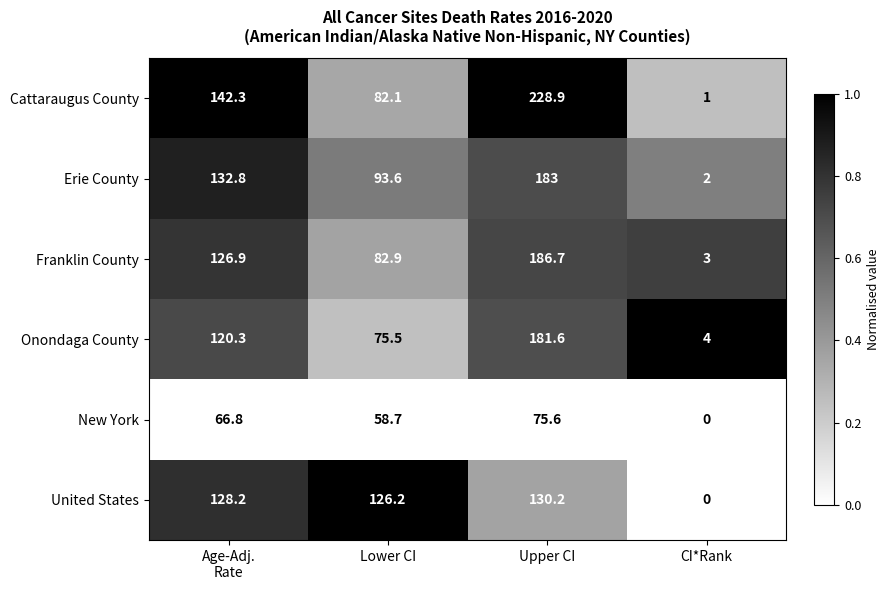

Reading left to right, list all the values displayed in this chart.

Cattaraugus County: 142.3	82.1	228.9	1.0
Erie County: 132.8	93.6	183.0	2.0
Franklin County: 126.9	82.9	186.7	3.0
Onondaga County: 120.3	75.5	181.6	4.0
New York: 66.8	58.7	75.6	0.0
United States: 128.2	126.2	130.2	0.0